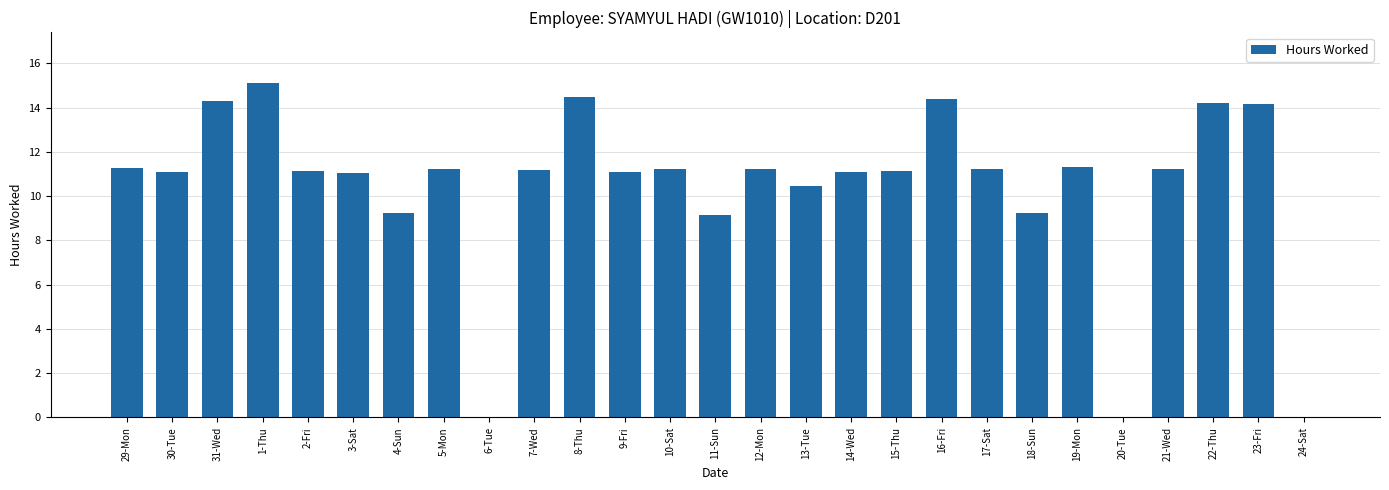

What is the average value?

10.4